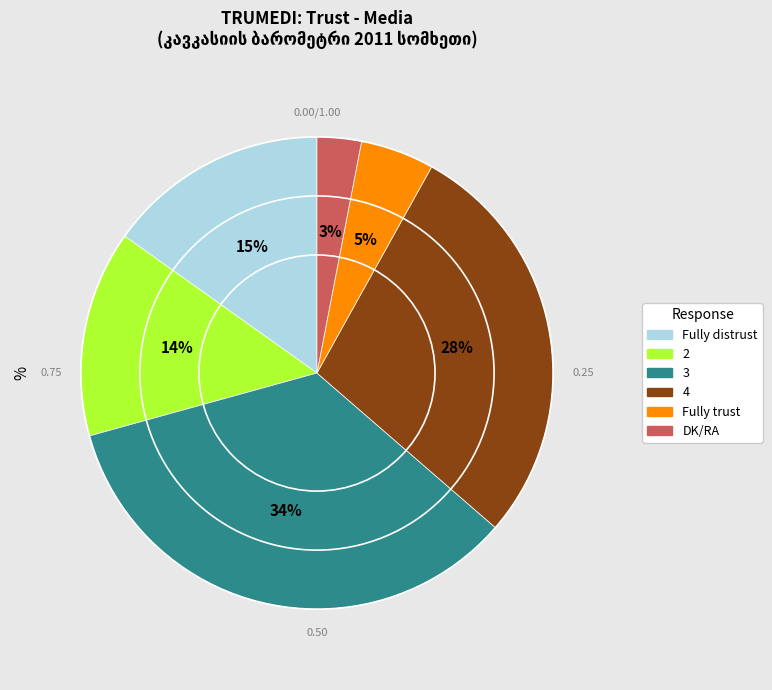

Does 2 represent more than half of the total?

No